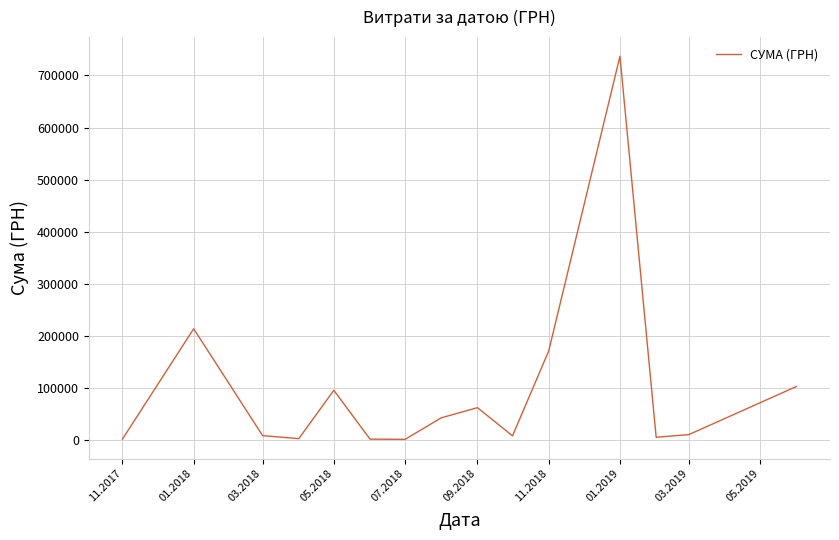

What is the difference between the maximum and minimum values?

736288.0